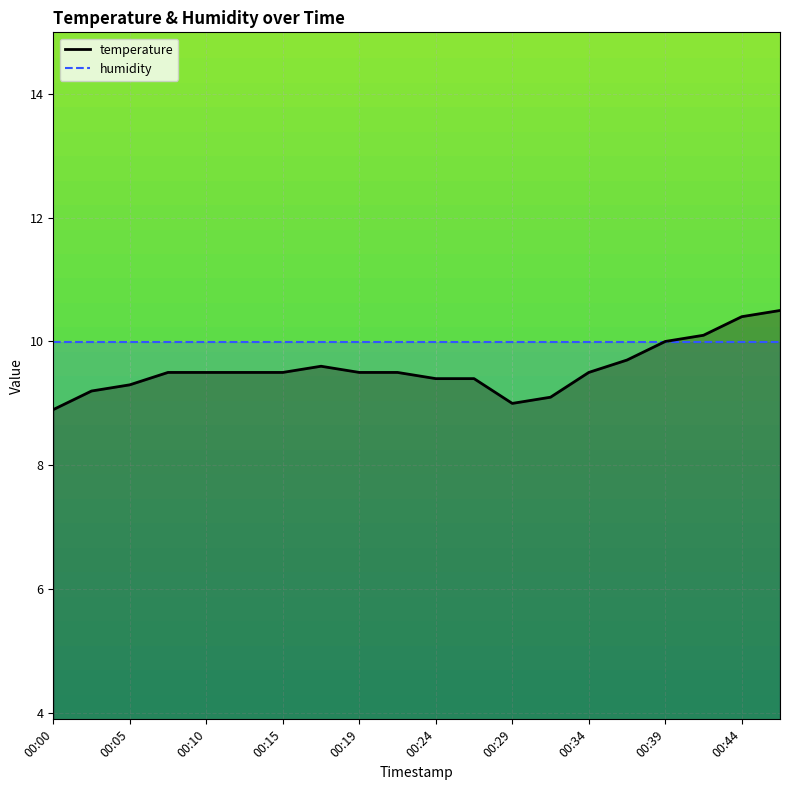

At which category does the data reach its first local peak?

00:17